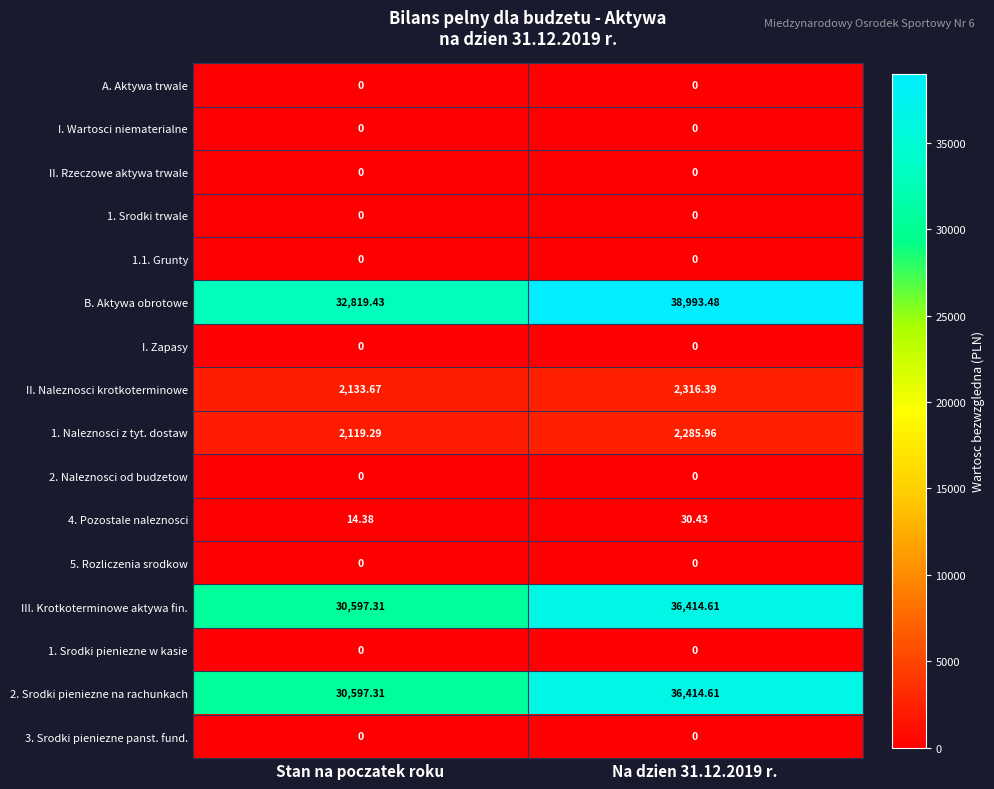

Which series has the widest spread of values?

B. Aktywa obrotowe